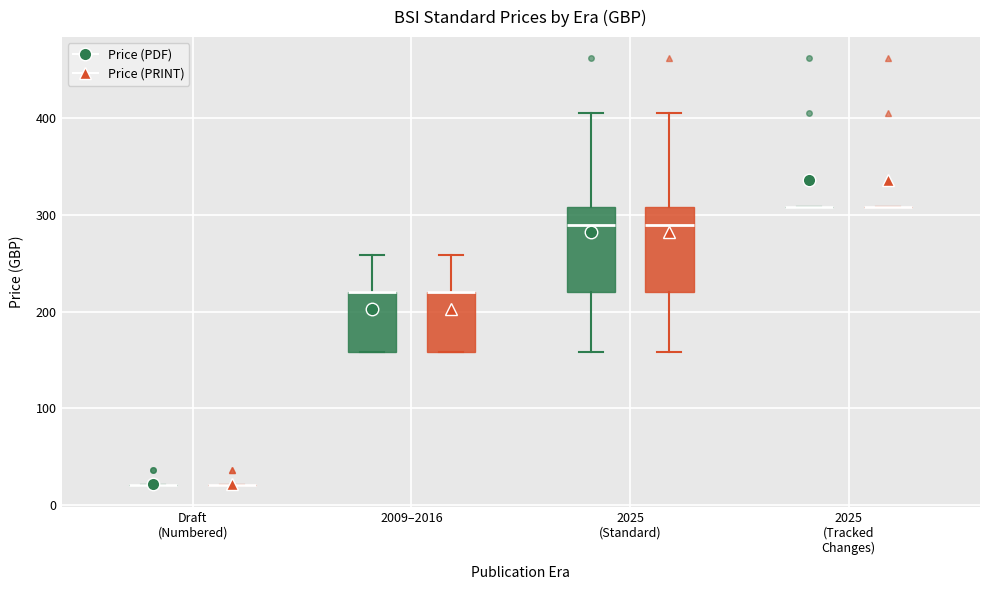

Reading left to right, read every box against the y-axis: the position of its median line, the range the box covers, and the ends of its whiskers. The values are not printed on the chart, so give them approximately, as read against the axis.

Draft (Numbered) (Price (PDF)): box collapsed to a line at 20, whiskers 20 to 20
Draft (Numbered) (Price (PRINT)): box collapsed to a line at 20, whiskers 20 to 20
2009–2016 (Price (PDF)): median 220 (drawn on the box's upper edge), box 160 to 220, whiskers 160 to 260
2009–2016 (Price (PRINT)): median 220 (drawn on the box's upper edge), box 160 to 220, whiskers 160 to 260
2025 (Standard) (Price (PDF)): median 290, box 220 to 310, whiskers 160 to 410
2025 (Standard) (Price (PRINT)): median 290, box 220 to 310, whiskers 160 to 410
2025 (Tracked Changes) (Price (PDF)): box collapsed to a line at 310, whiskers 310 to 310
2025 (Tracked Changes) (Price (PRINT)): box collapsed to a line at 310, whiskers 310 to 310